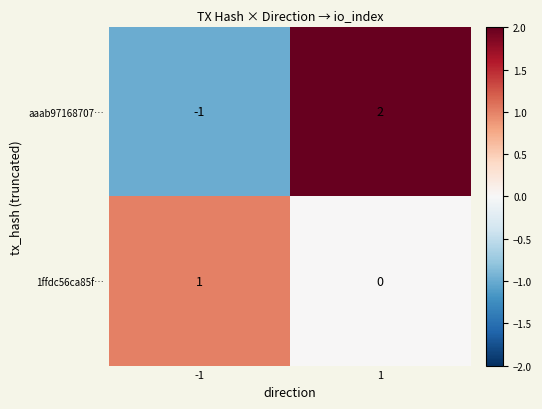

Reading left to right, list all the values displayed in this chart.

aaab97168707…: -1=-1	1=2
1ffdc56ca85f…: -1=1	1=0